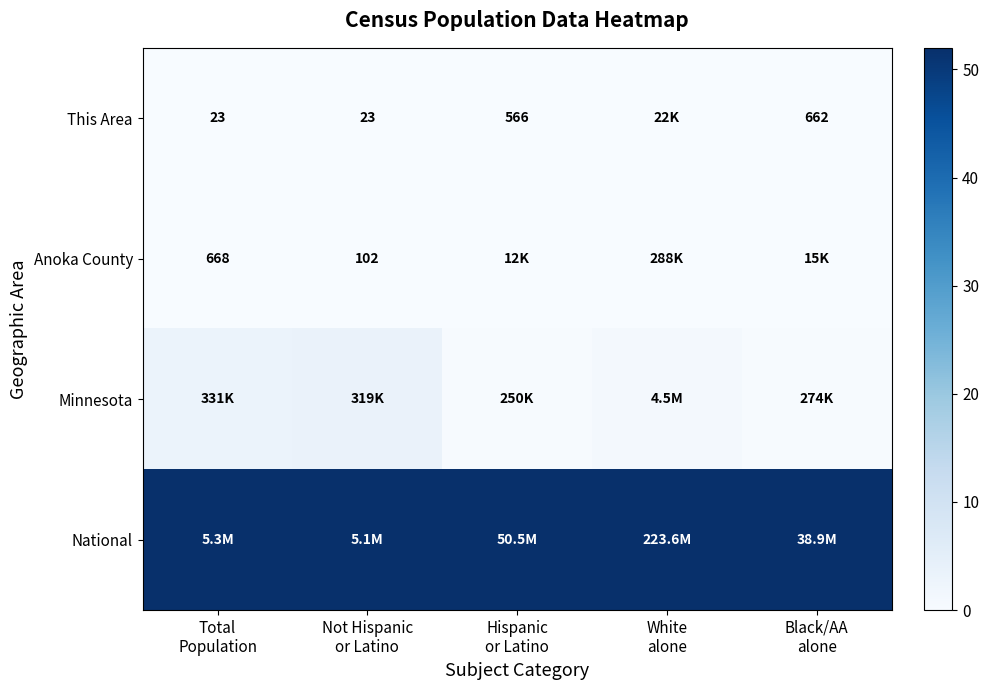

Rank the series at Not Hispanic or Latino from lowest to highest value.

This Area, Anoka County, Minnesota, National